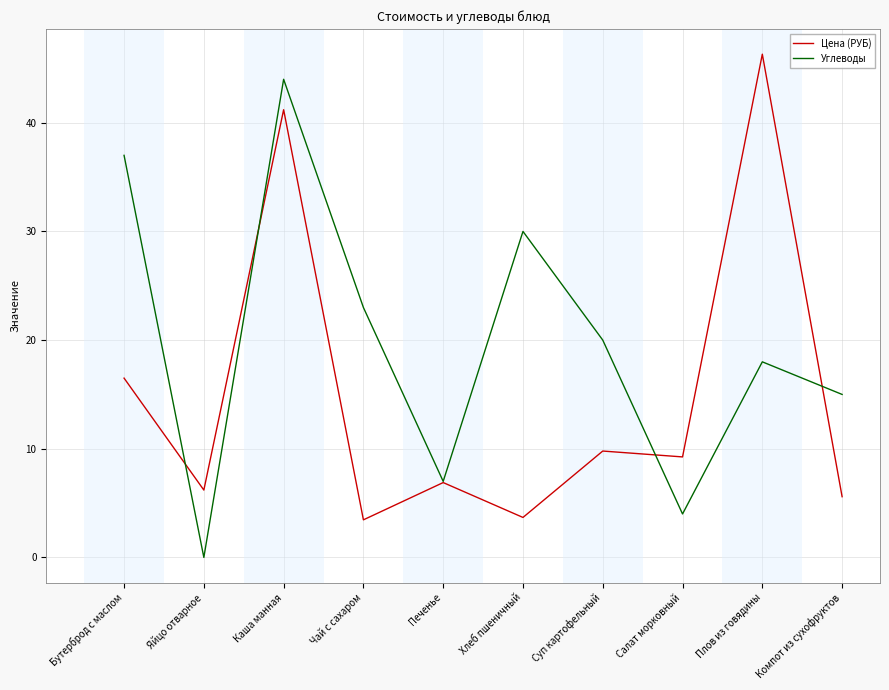

What is the sum of all Углеводы values?

198.0